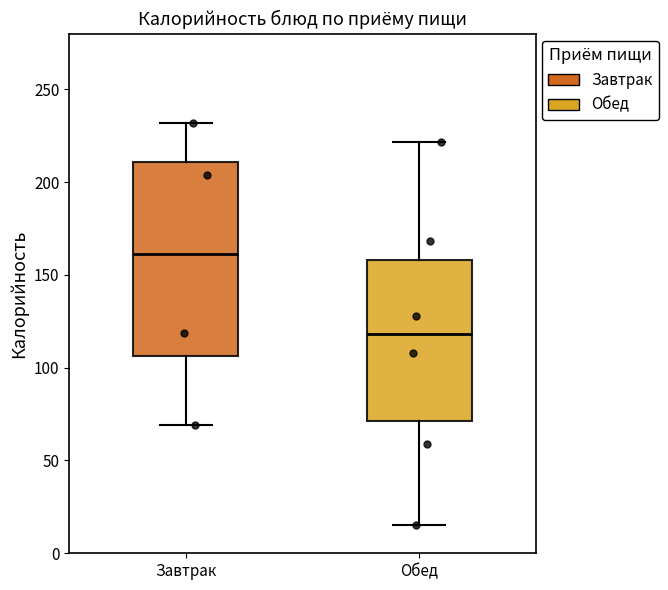

Where does the upper whisker of the box for Завтрак end on the y-axis? The values are not printed on the chart, so give them approximately, as read against the axis.

230